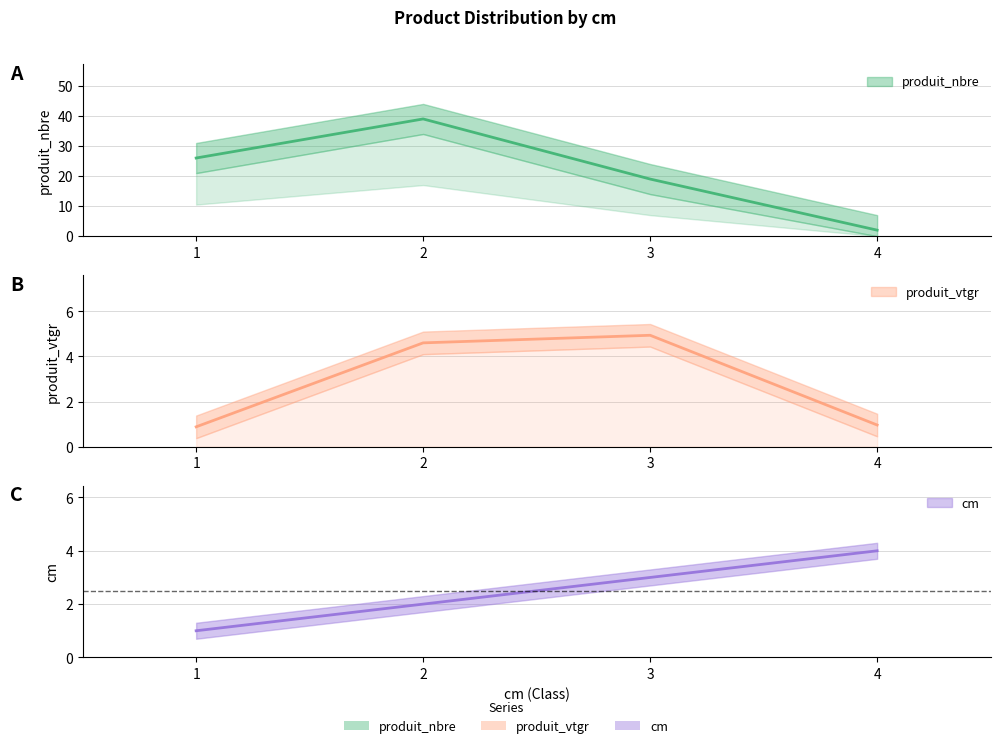

Count the number of data series in this chart.

3